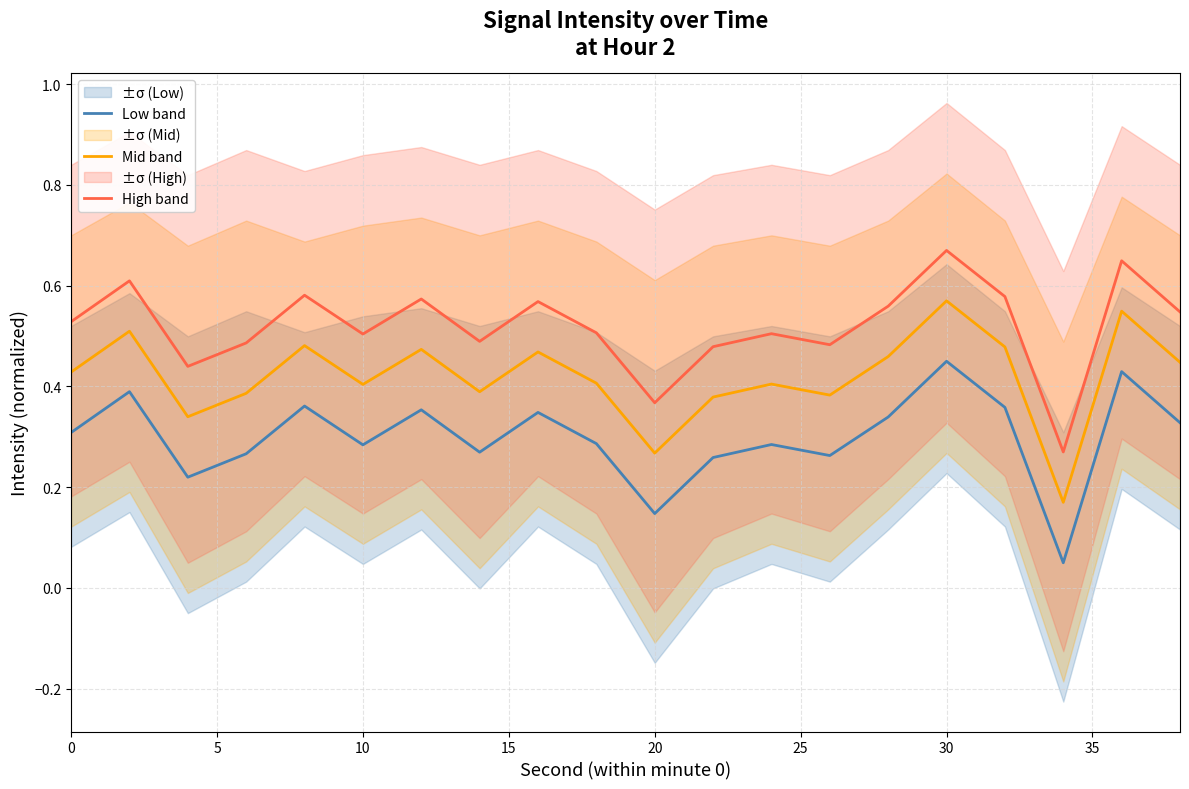

The Mid band series shows 0.2 at 10. True or false?

False